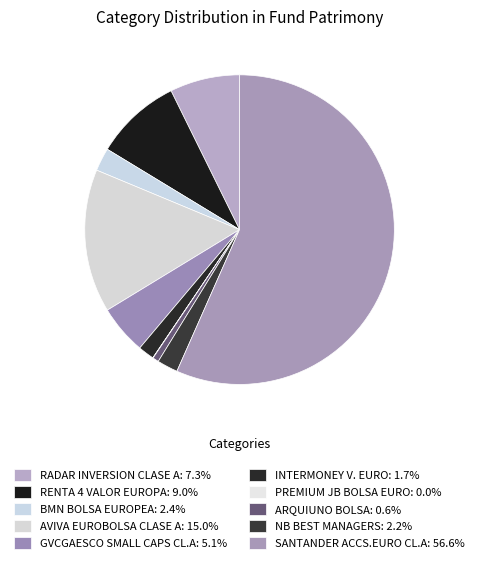

How many slices are in this pie chart?

10